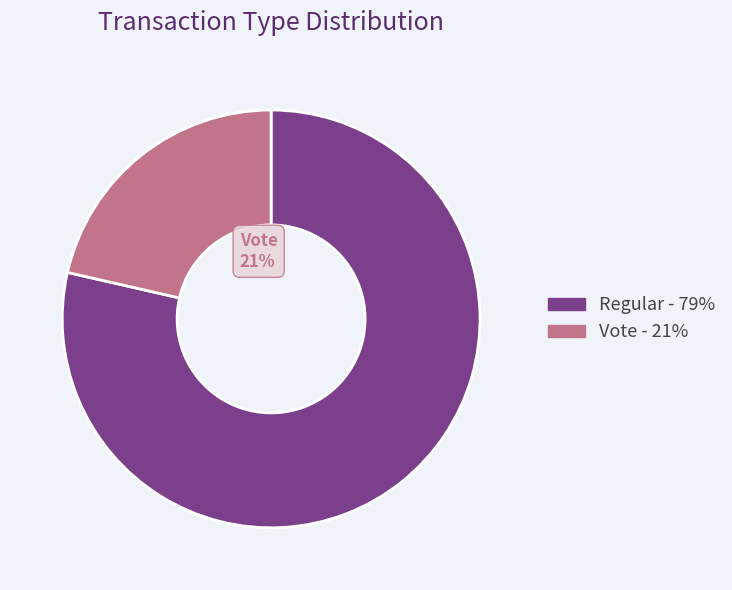

How many segments does this pie chart have?

2